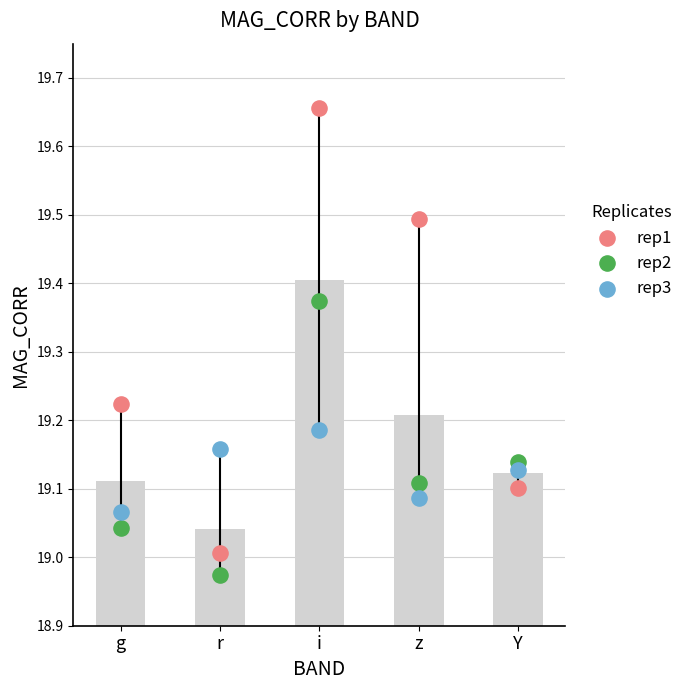

What are all the series names shown in the legend?

rep1, rep2, rep3